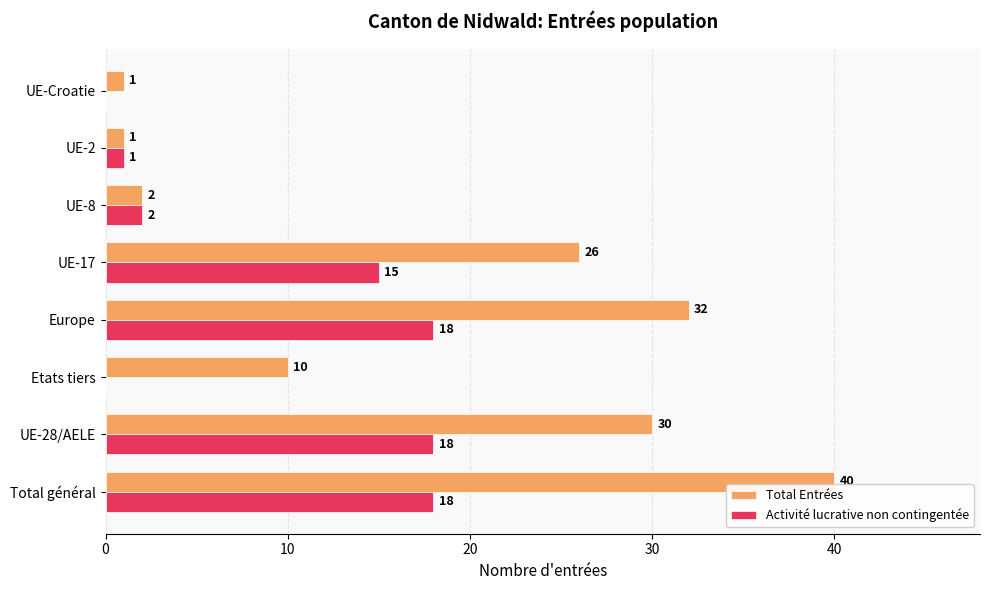

At which category is the sum across all series the highest?

Total général